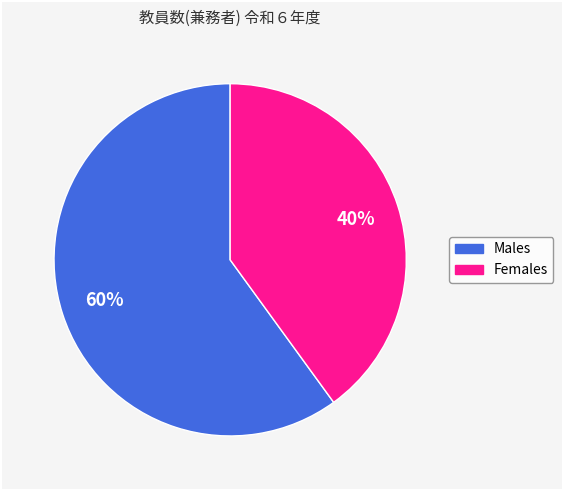

To the nearest percent, what is the difference between the largest and smallest slice percentages?

20%